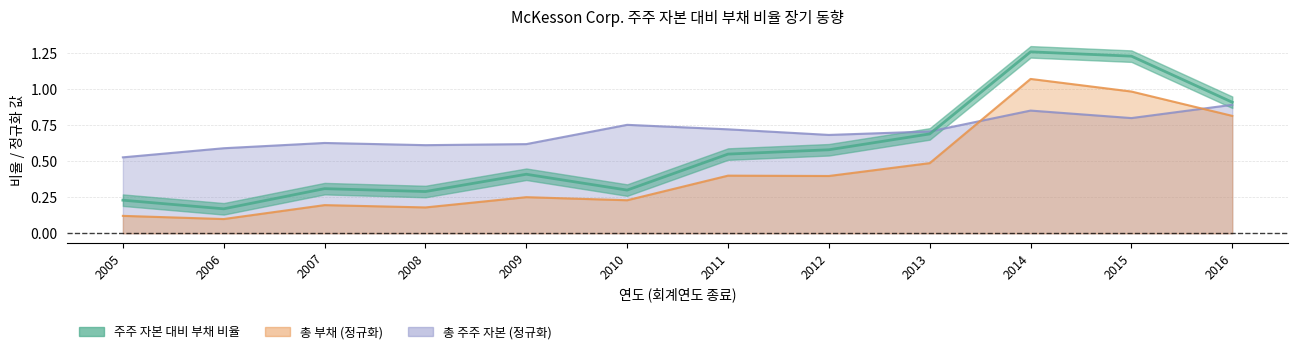

What is the difference between the second highest and minimum values in the 주주 자본 대비 부채 비율 series?

1.1